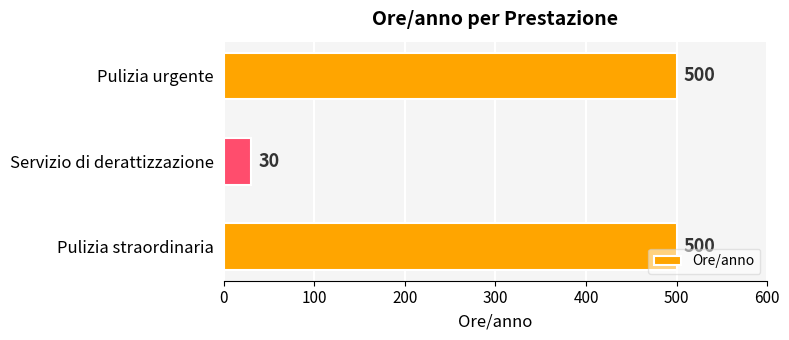

What is the ratio of the value at Pulizia urgente to the value at Servizio di derattizzazione?

16.7